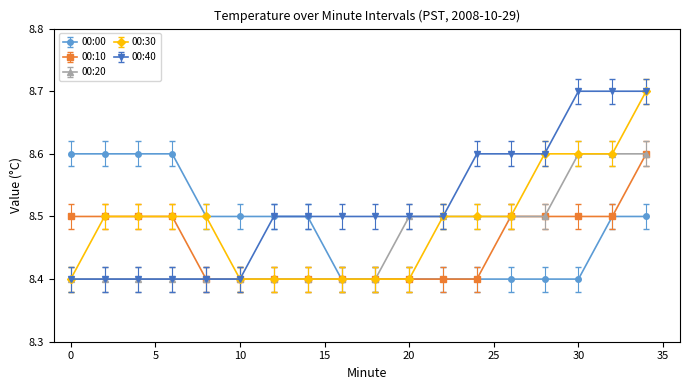

What is the average value of the 00:10 series?

8.5